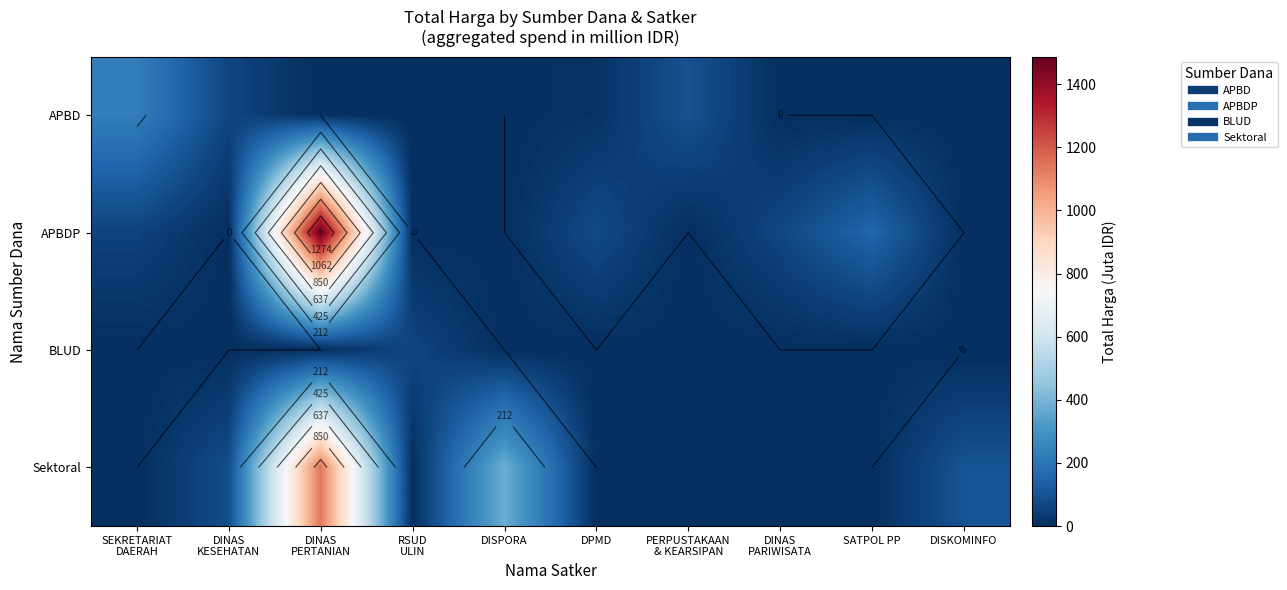

What value does the APBD series have at DPMD?

12.0